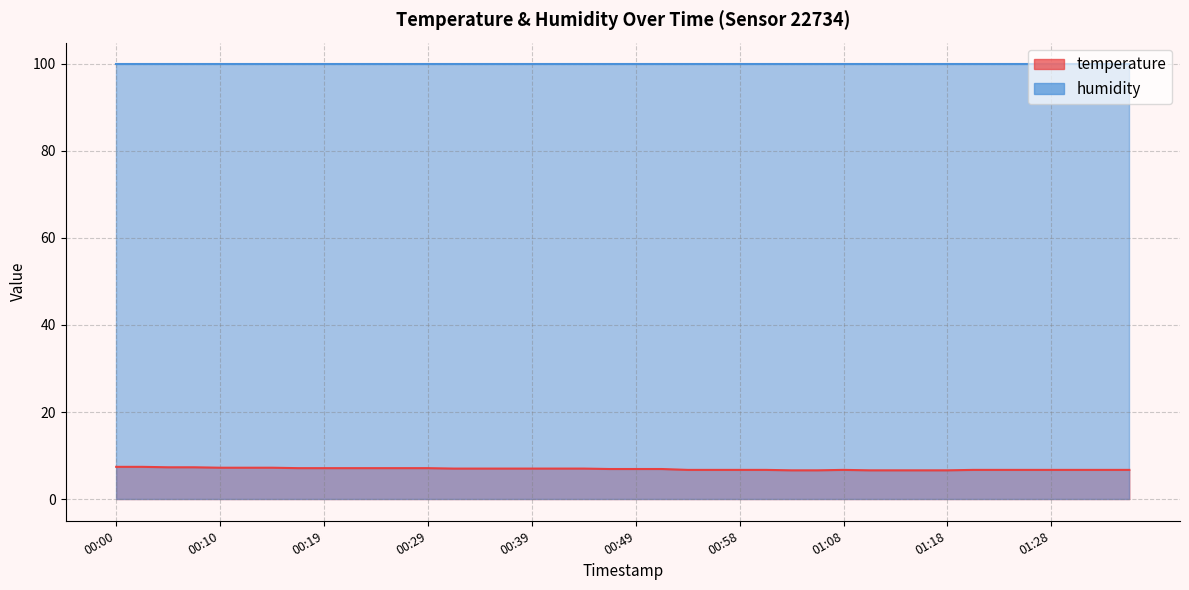

True or false: the data has more than 1 interior local peaks.

False